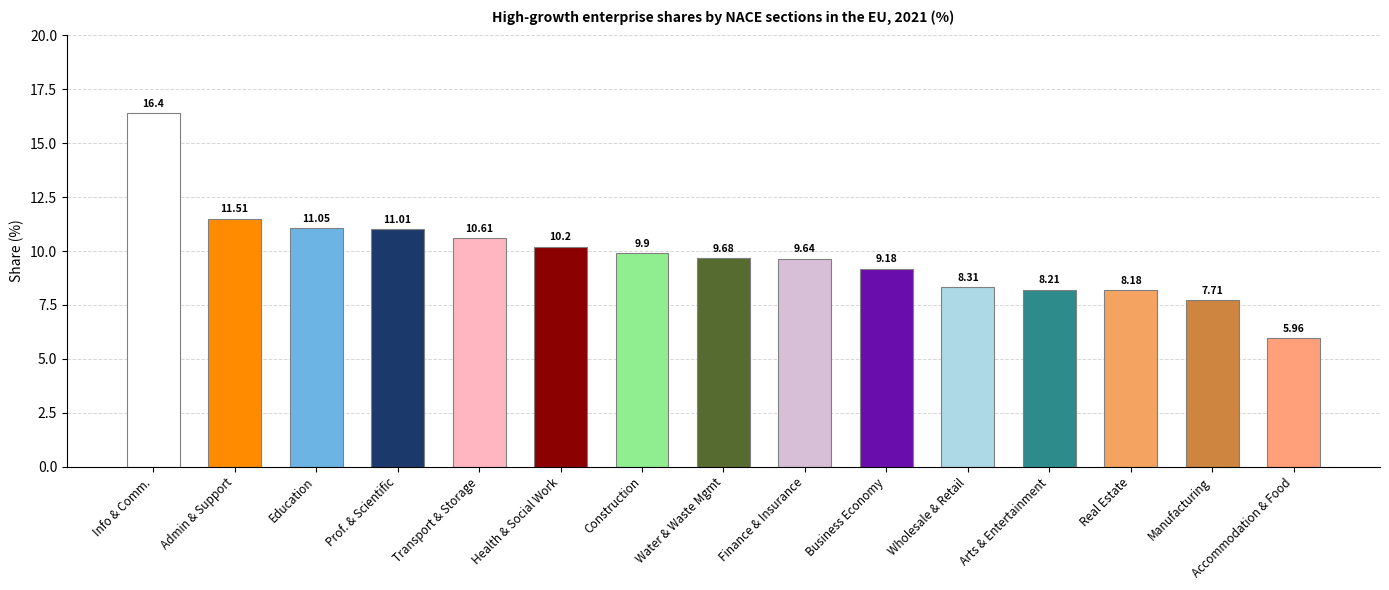

Which label corresponds to the largest value in the chart?

Information and communication